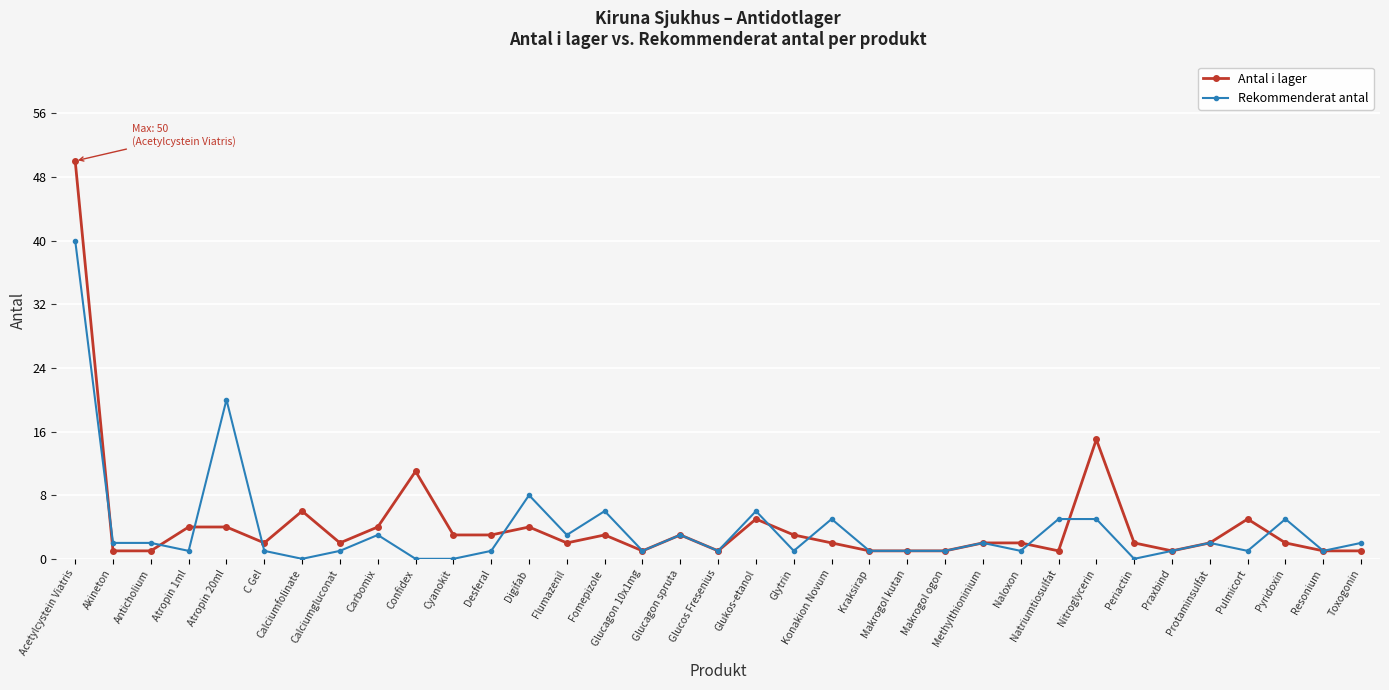

What is the label of the 23rd point from the right?

Digifab